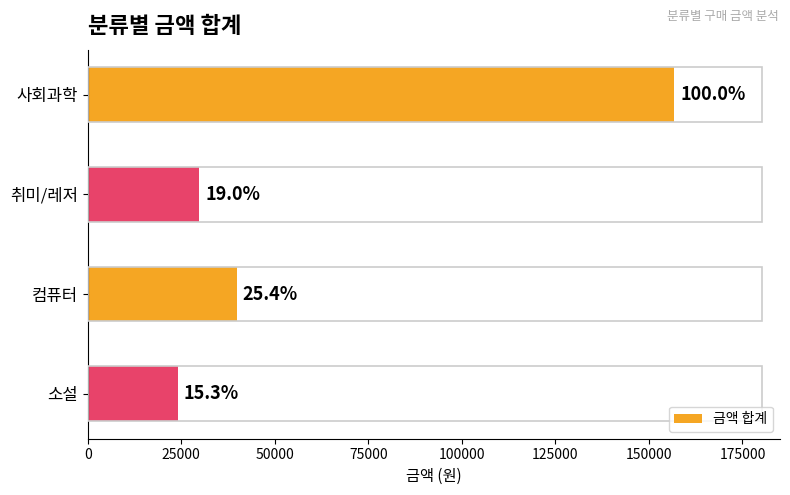

How many bars are there in total?

4